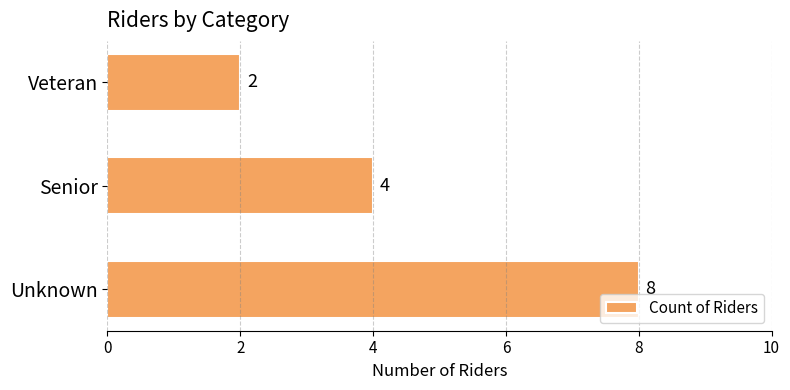

Rank the categories by value from highest to lowest.

Unknown, Senior, Veteran